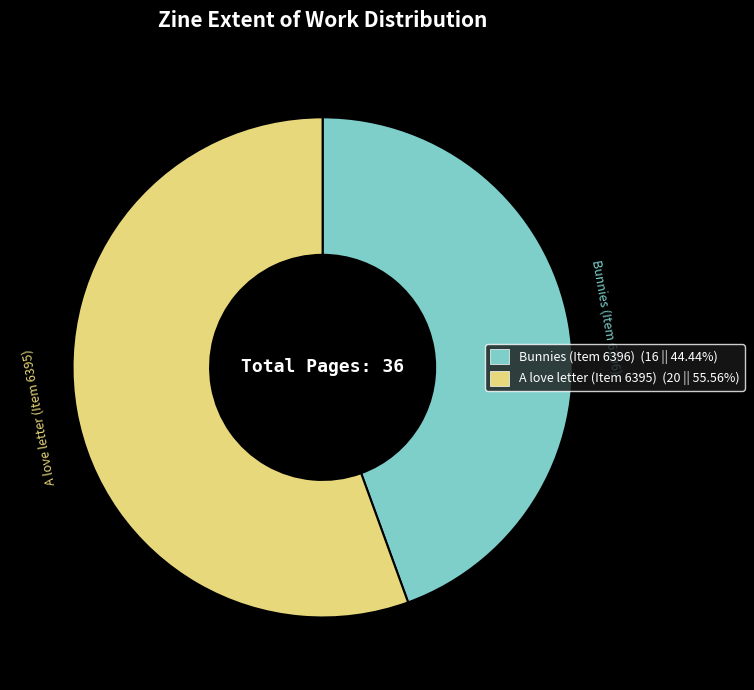

Is there any slice that represents more than half of the pie?

Yes